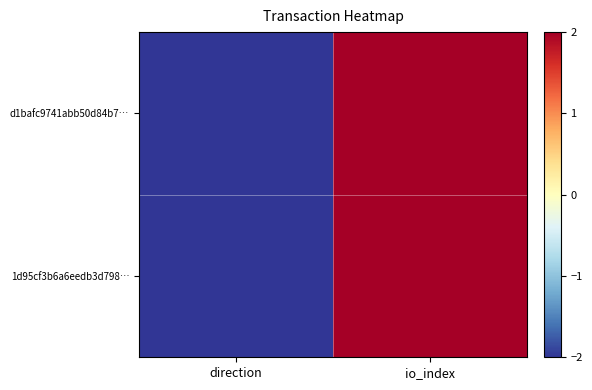

At which category is the sum across all series the highest?

io_index